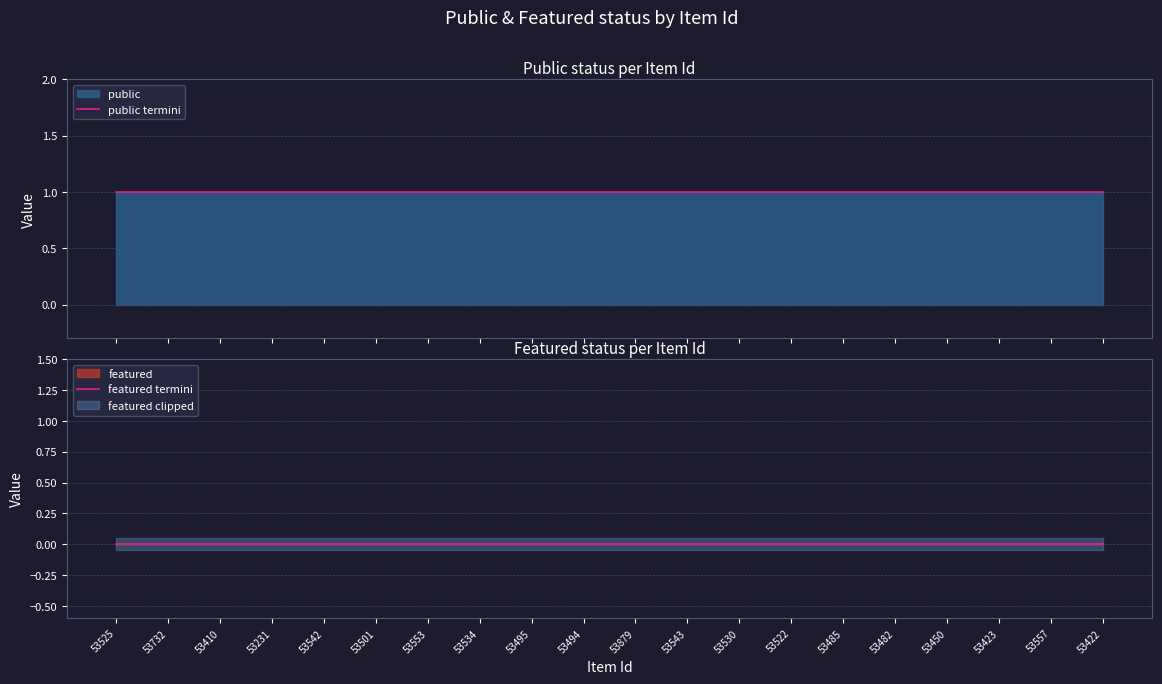

Which series changed the most between 53231 and 53522?

public termini